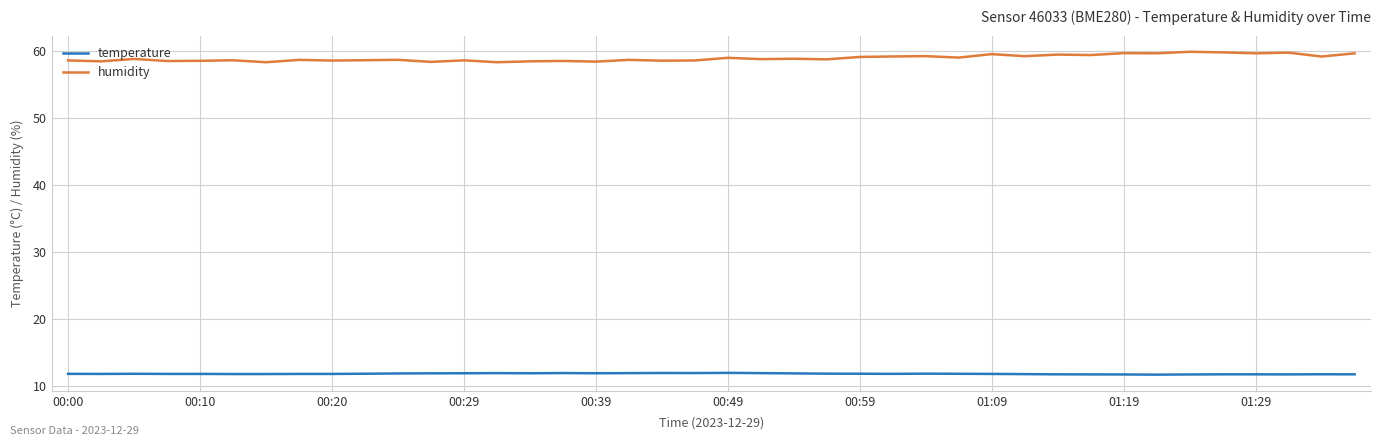

Which series has the widest spread of values?

humidity